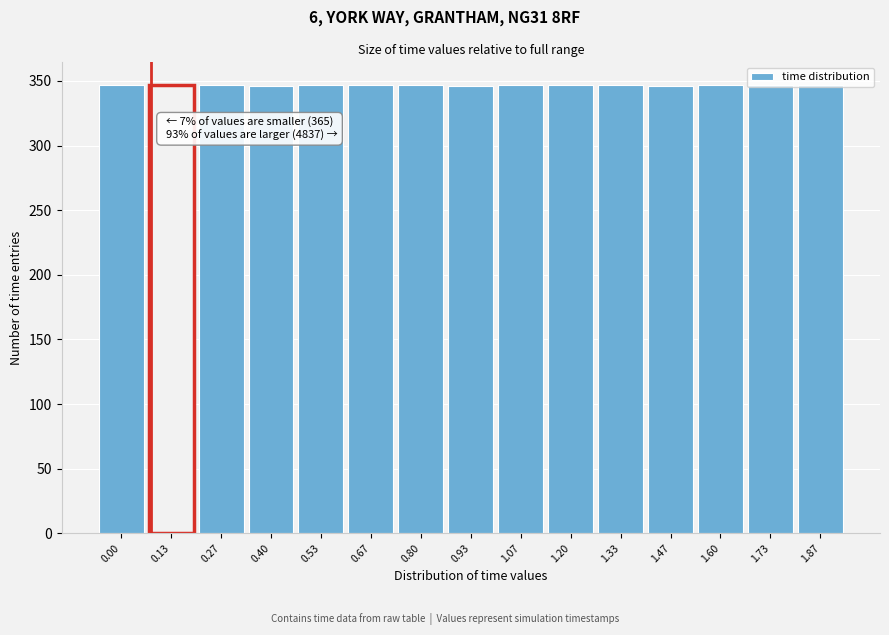

Approximately how many times larger is the value at 1.20 compared to 1.33?

1.0